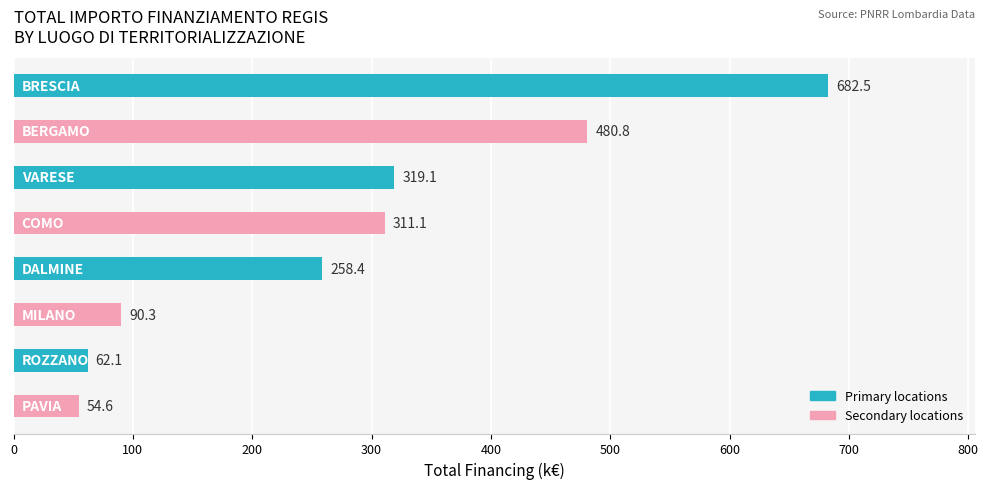

What is the greatest value displayed?

682.5